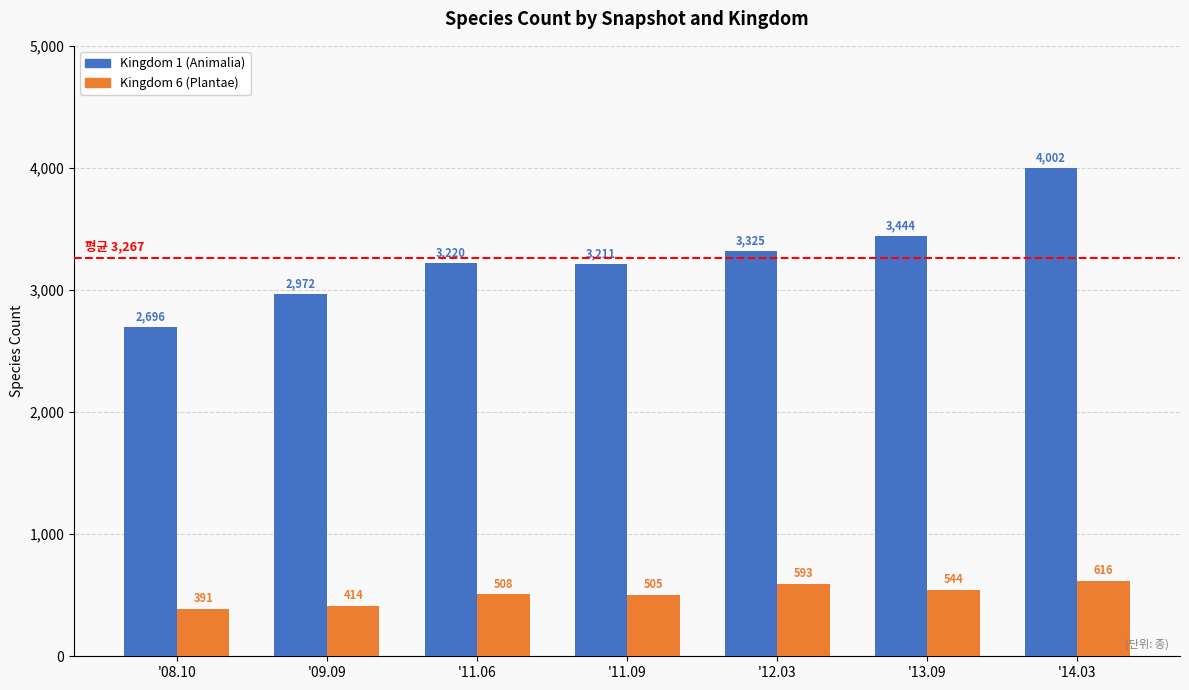

The Kingdom 6 (Plantae) series shows 414 at '09.09. True or false?

True